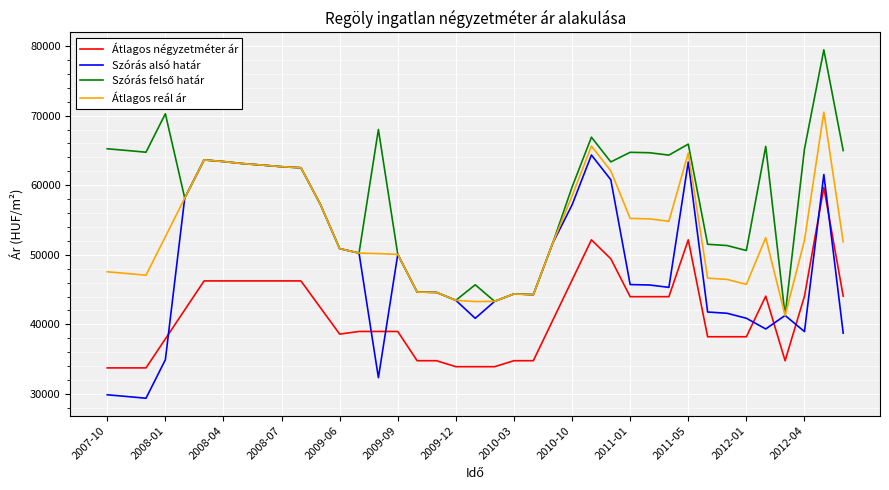

Which series ends up on top after the final intersection of Szórás alsó határ and Átlagos négyzetméter ár?

Átlagos négyzetméter ár